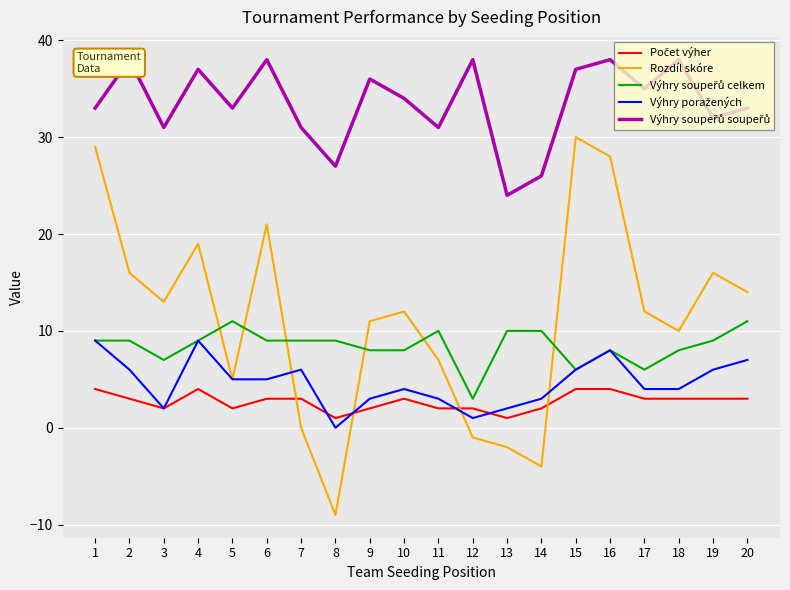

What is the lowest value of the Rozdíl skóre series?

-9